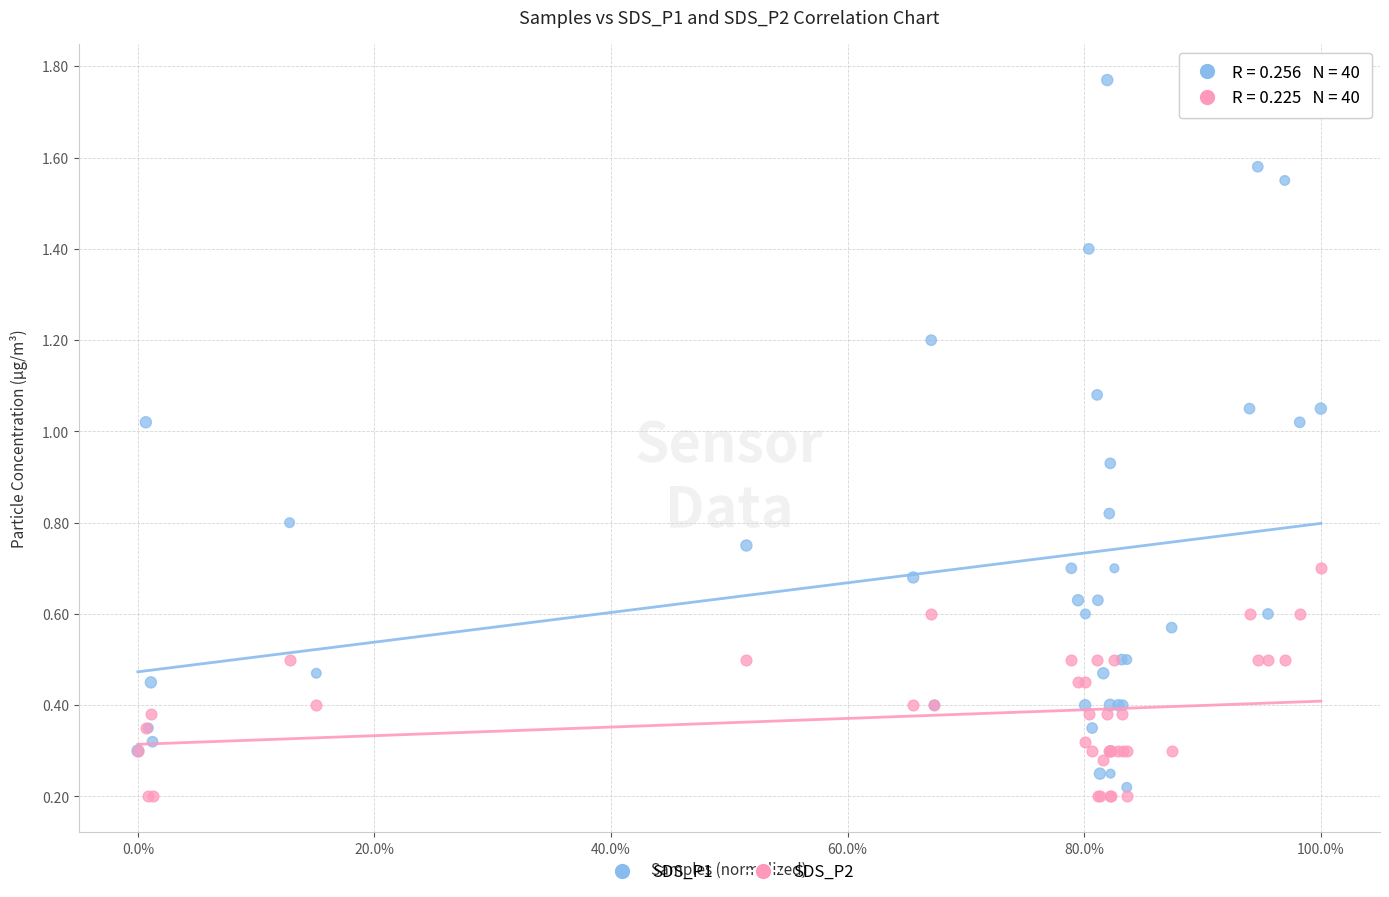

Which series reaches the maximum Y coordinate?

SDS_P1